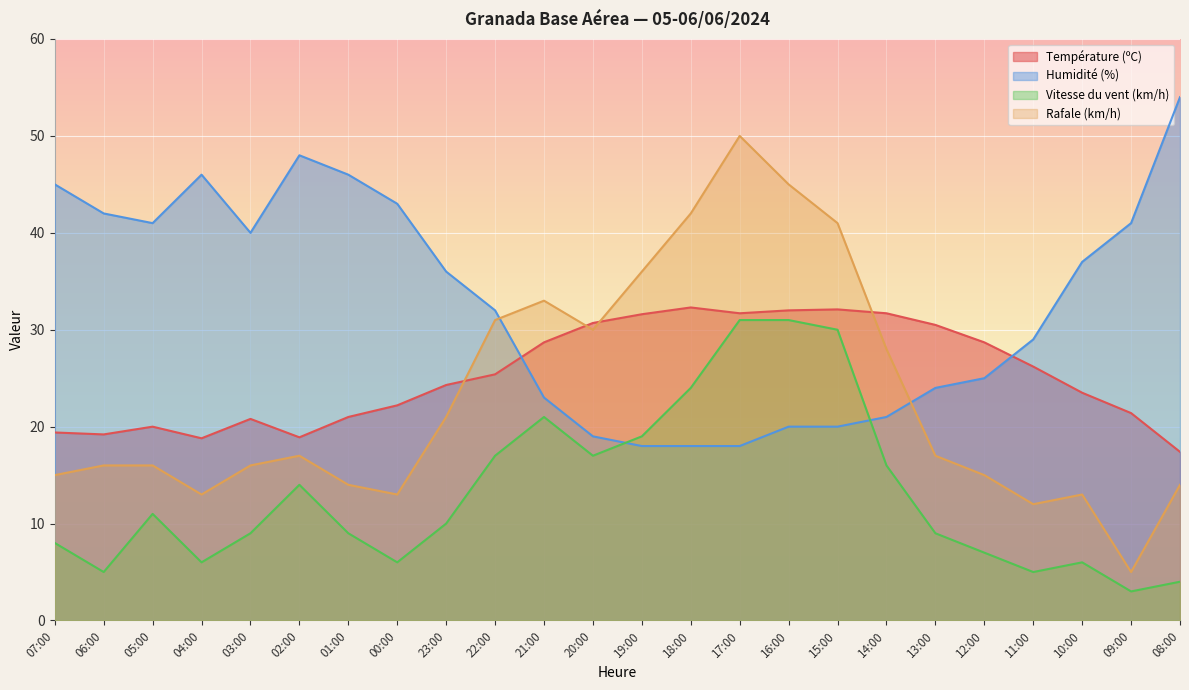

In Température (ºC), how many points are lower than both neighbors (excluding endpoints)?

4